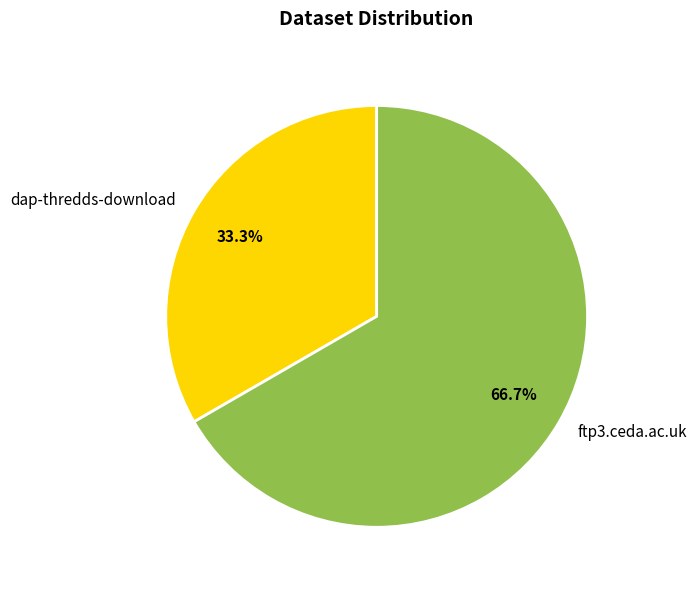

Which slice is the smallest?

dap-thredds-download